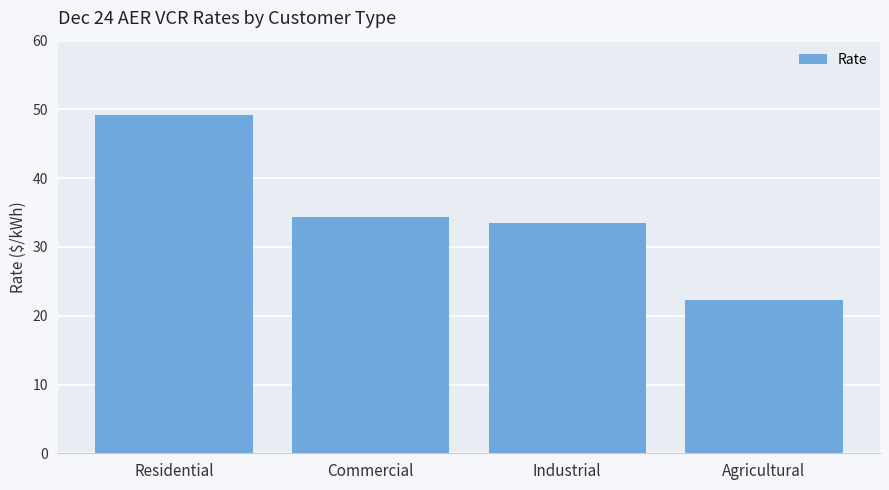

Does the chart contain any negative values?

No